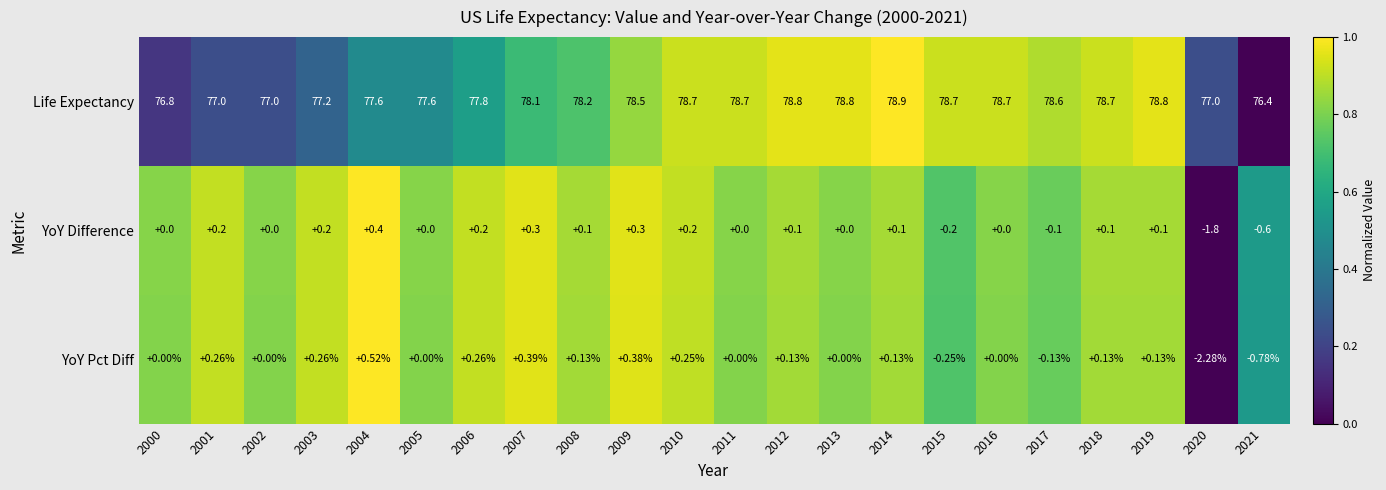

List the series in order of their peak value, highest first.

Life Expectancy, YoY Pct Diff, YoY Difference